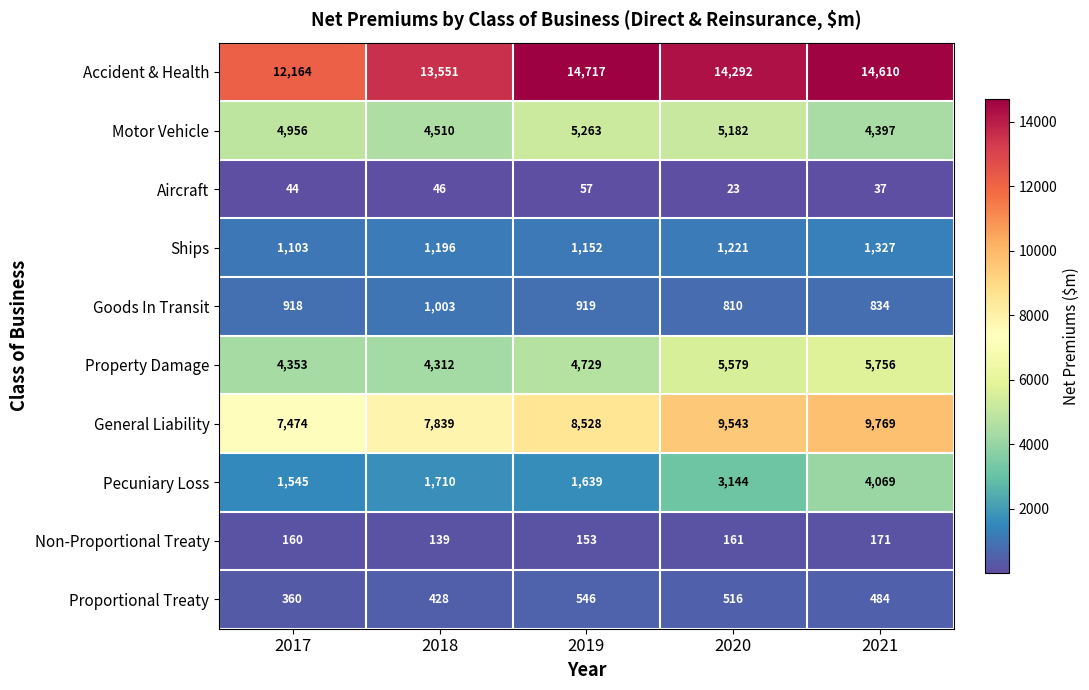

At which category is the sum across all series the highest?

2021